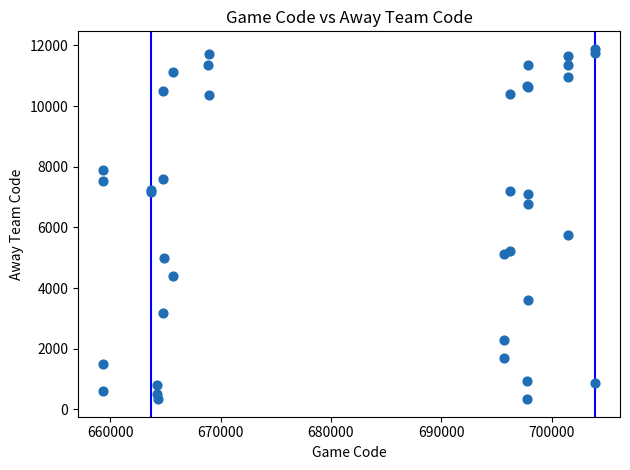

What Y value in the scatter plot is closest to 6112?

5760